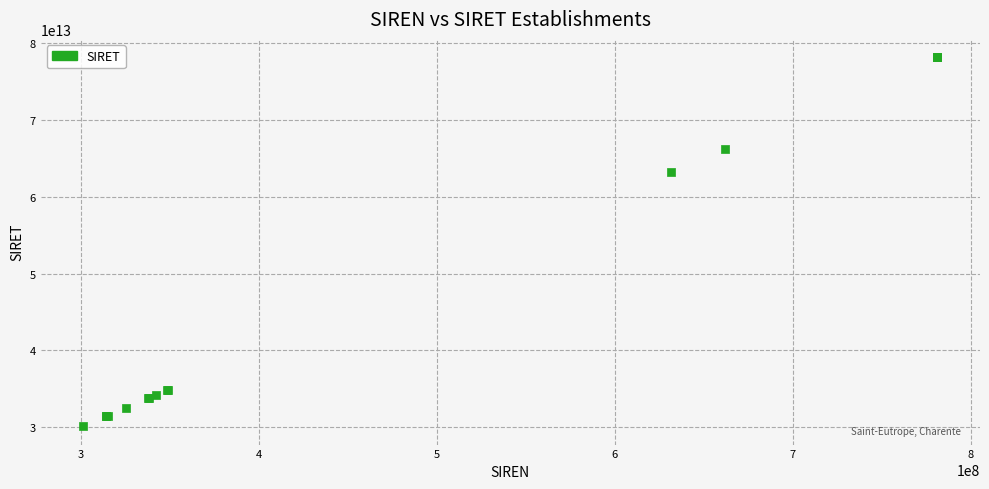

What Y value in the scatter plot is closest to 54133621800016?

63181203900016